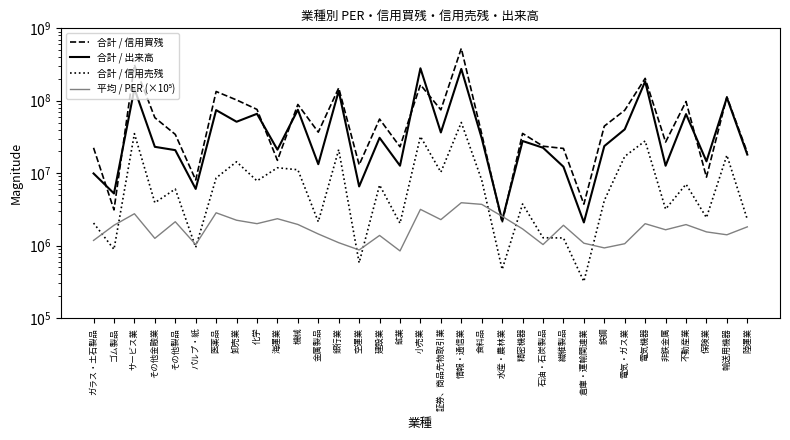

True or false: 合計 / 出来高 has a value of 50977081.4 at 証券、商品先物取引業.

False